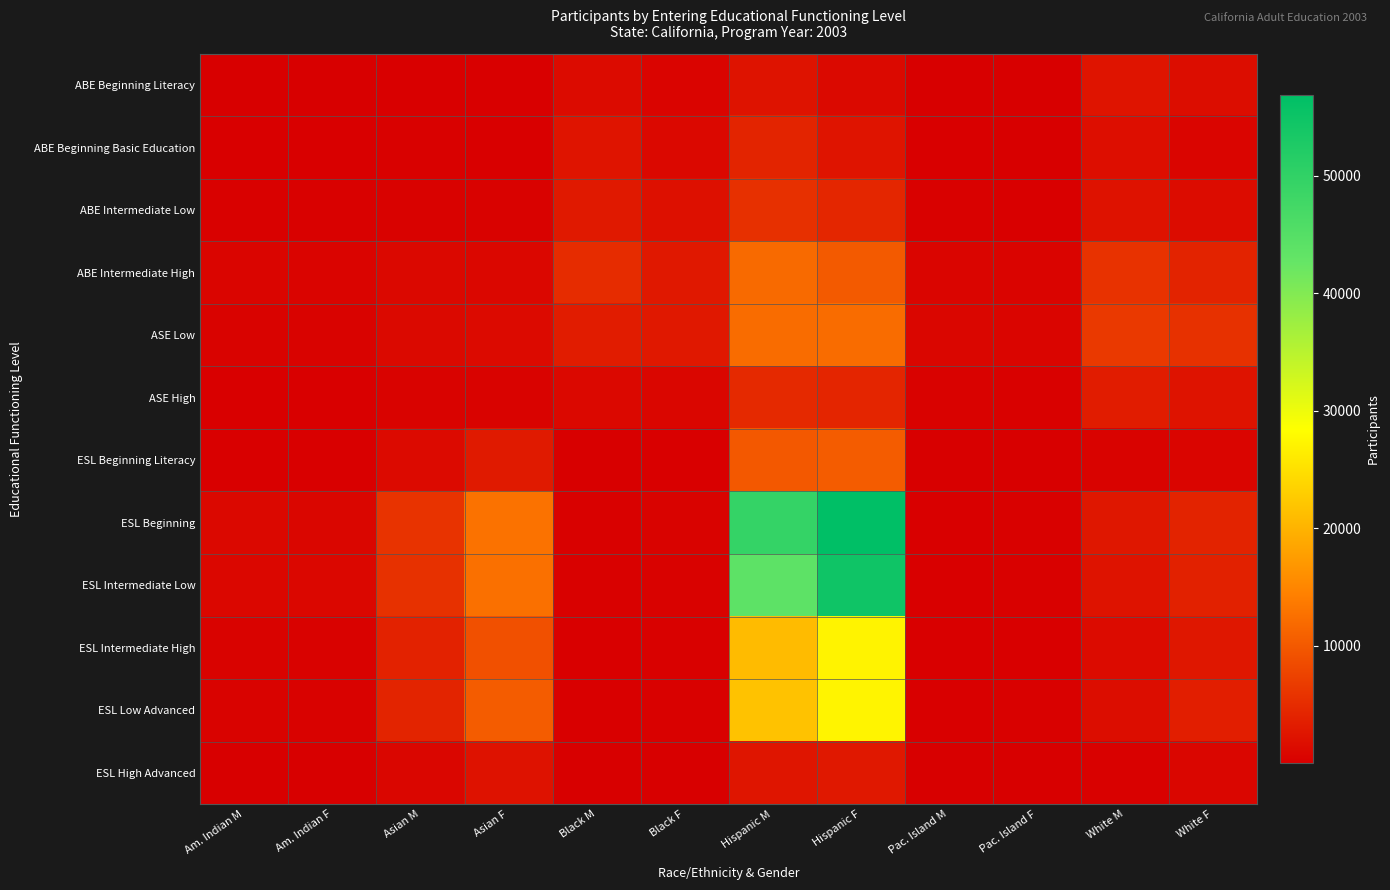

What is the total value across all series at Hispanic F?

213992